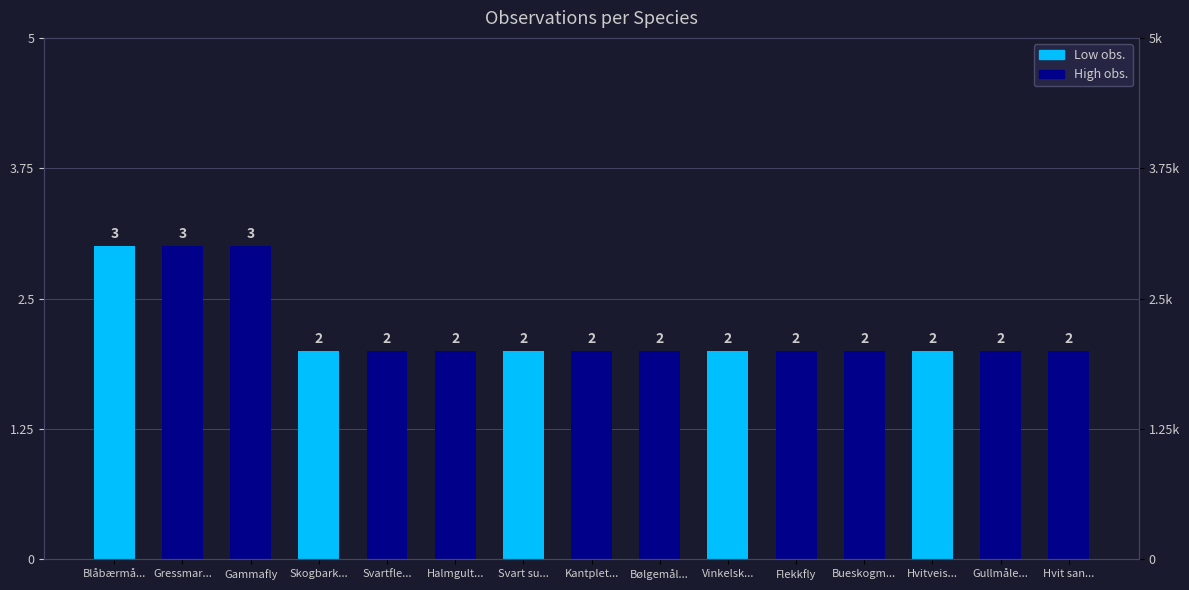

List the labels in order of value, smallest first.

Skogbark..., Svartfle..., Halmgult..., Svart su..., Kantplet..., Bølgemål..., Vinkelsk..., Flekkfly, Bueskogm..., Hvitveis..., Gullmåle..., Hvit san..., Blåbærmå..., Gressmar..., Gammafly